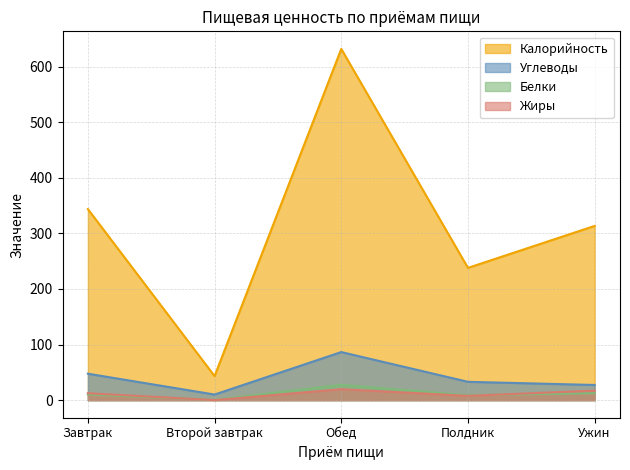

Where is the first local minimum for Углеводы?

Второй завтрак